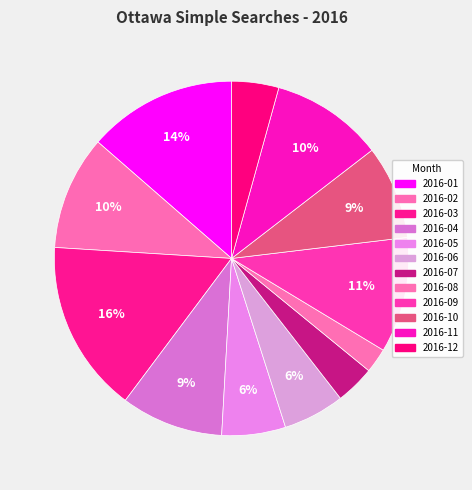

The 2016-08 slice represents 1% of the pie. True or false?

False